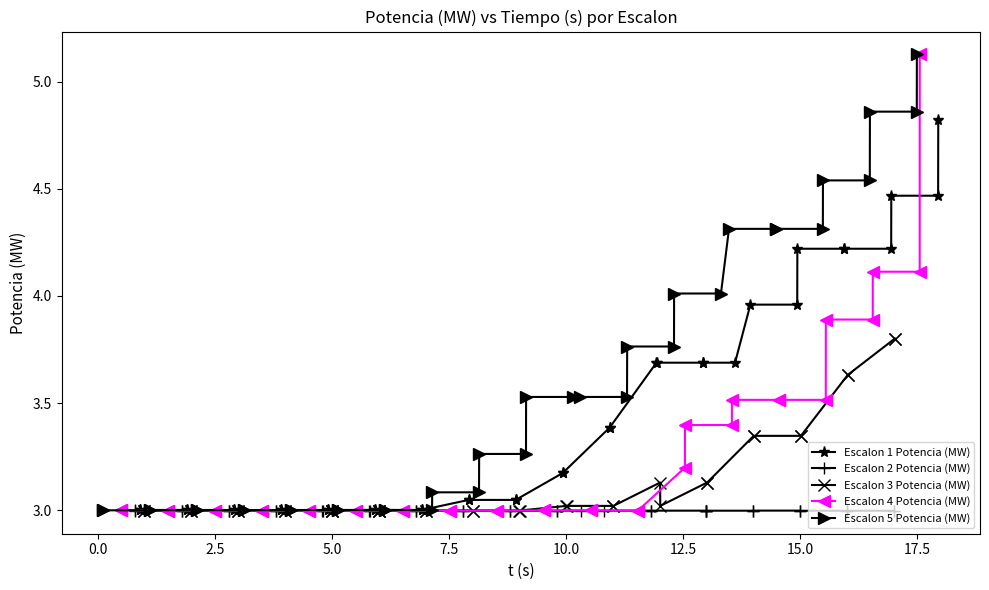

In Escalon 2 Potencia (MW), how many points are higher than both neighbors (excluding endpoints)?

2